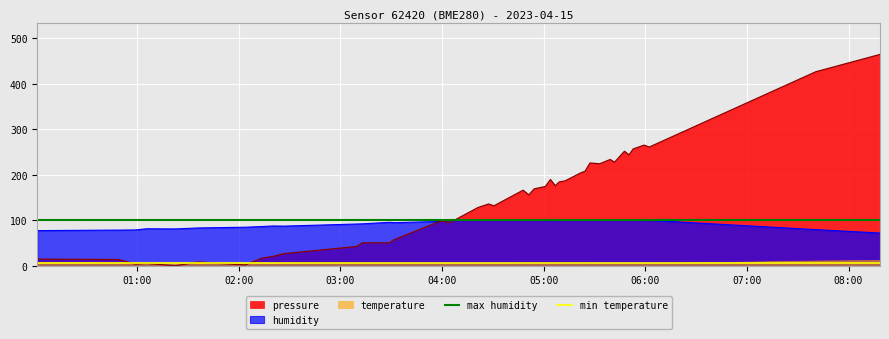

What is the highest value of the humidity series?

100.0